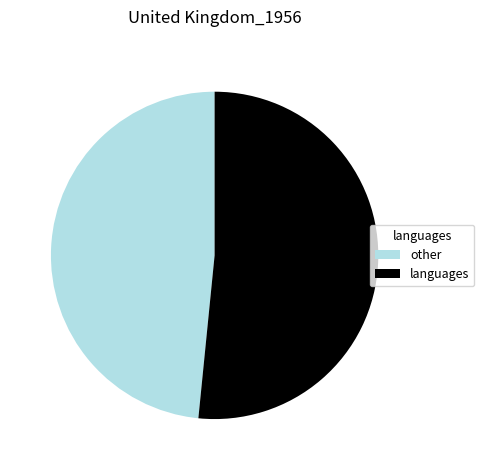

Is it true that languages is 52% of the pie?

True